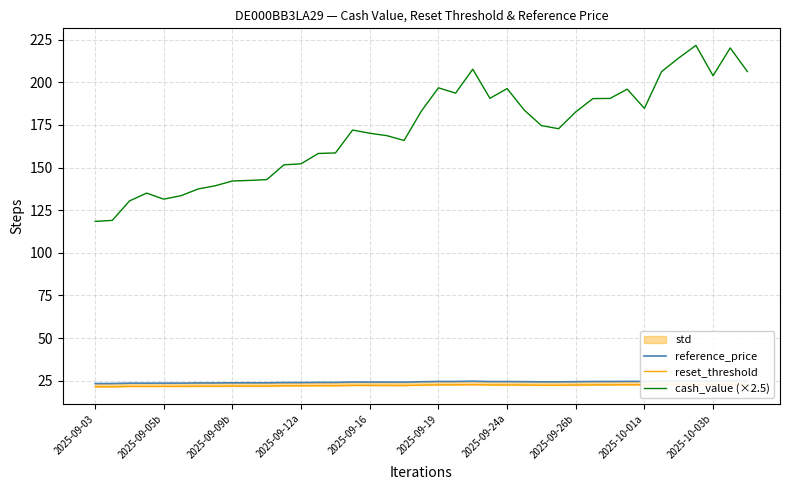

Is it true that cash_value (×2.5) equals 196.7 at 2025-09-19?

True